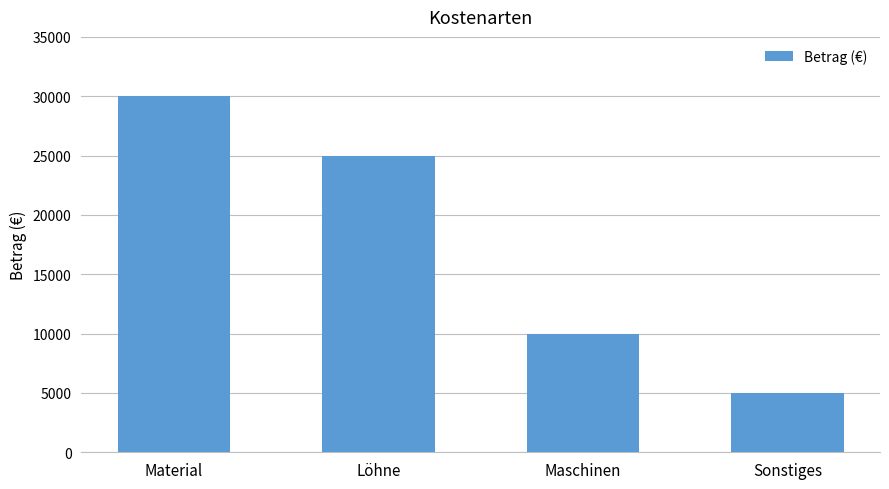

Reading right to left, what are all the values shown in this chart?

Sonstiges=5000	Maschinen=10000	Löhne=25000	Material=30000